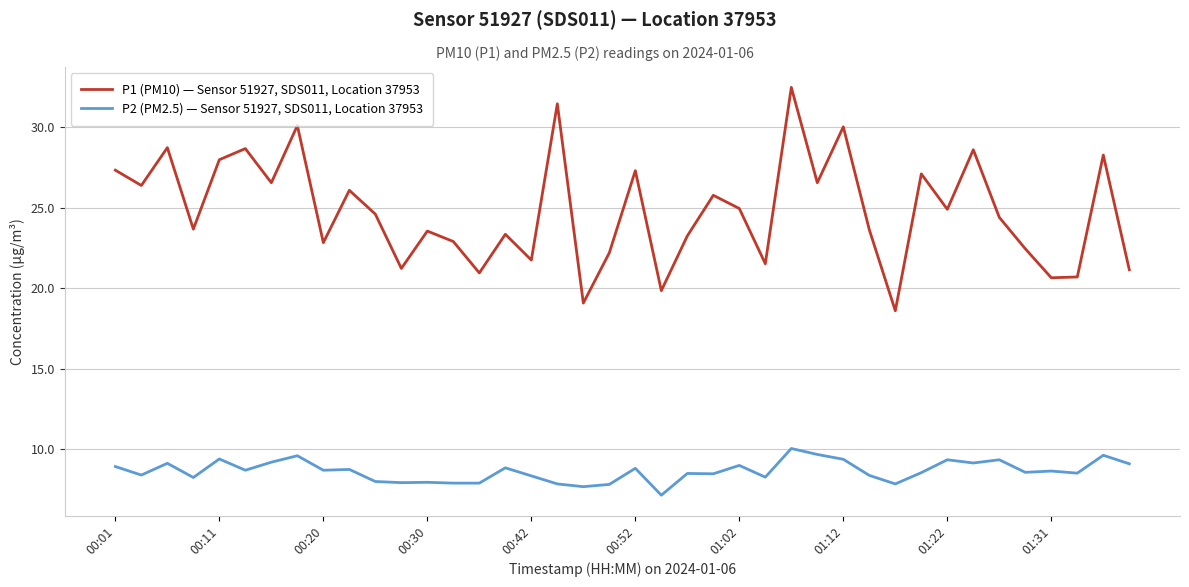

True or false: P2 (PM2.5) — Sensor 51927, SDS011, Location 37953 and P1 (PM10) — Sensor 51927, SDS011, Location 37953 cross at least once.

False